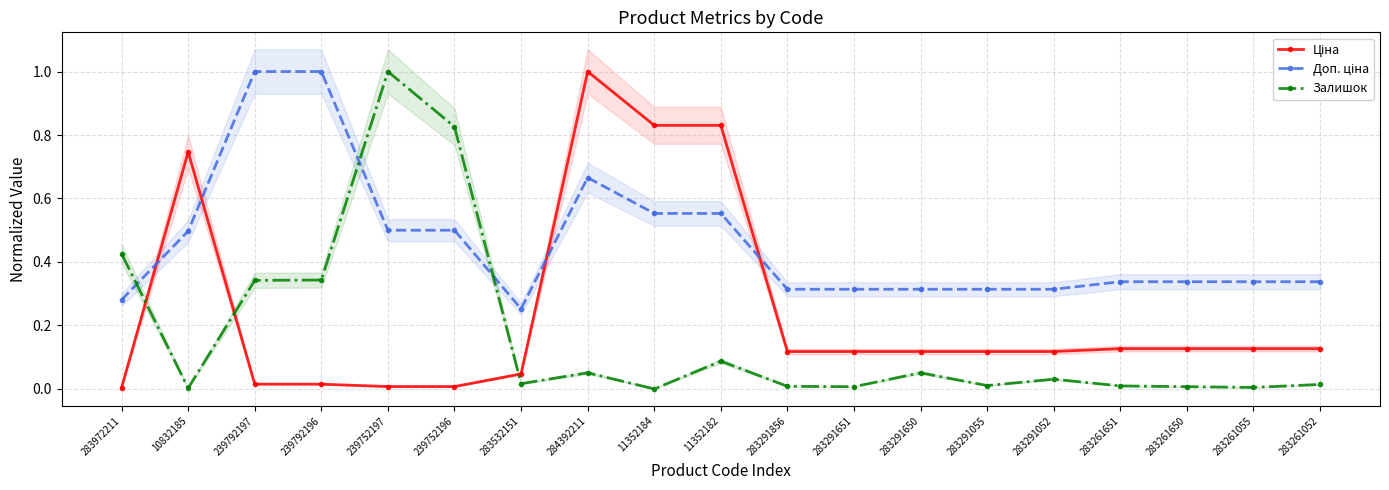

At which label is Доп. ціна closest to 0?

283532151